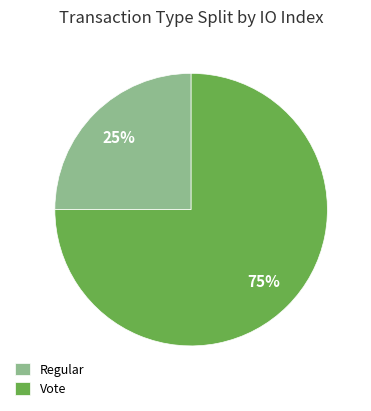

To the nearest percent, what is the difference between the largest and smallest slice percentages?

50%